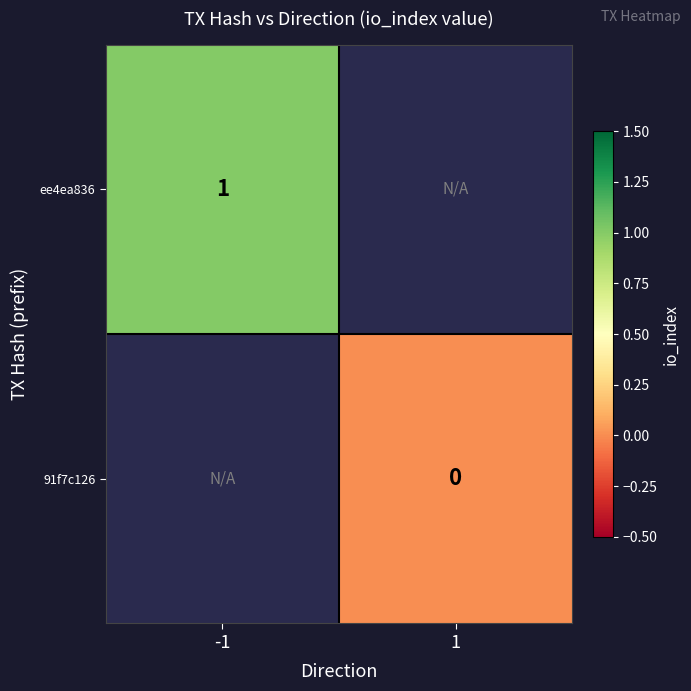

The value of ee4ea836 at -1 is 1. True or false?

True